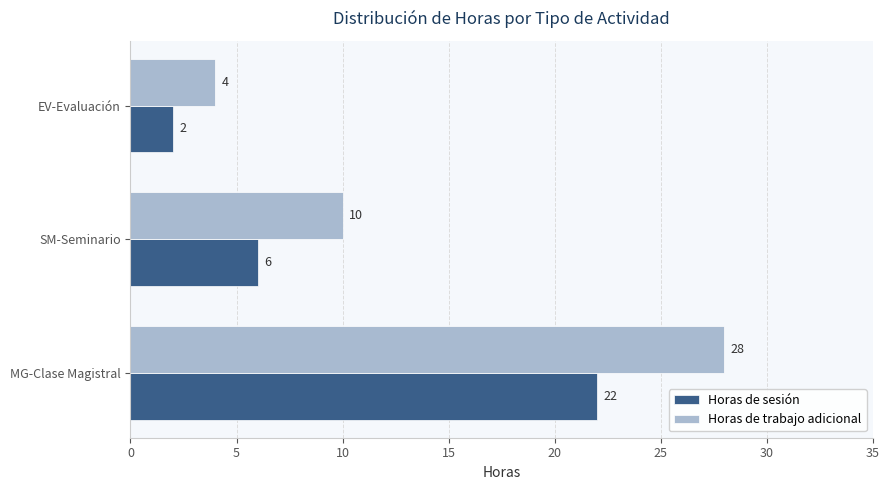

What is the difference between the maximum and minimum values in the Horas de trabajo adicional series?

24